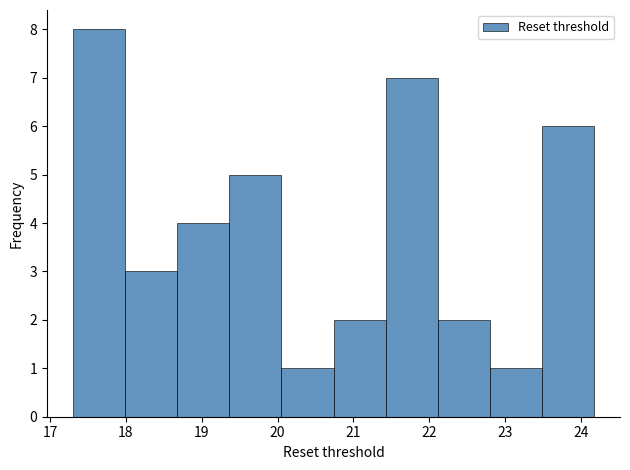

Reading left to right, list every bar in this chart as the range it spans on the x-axis followed by its height. Neither the bar edges nor the heights are printed on the chart, so give them approximately, as read against the axes.

17.3 to 18.0: 8
18.0 to 18.7: 3
18.7 to 19.4: 4
19.4 to 20.1: 5
20.1 to 20.7: 1
20.7 to 21.4: 2
21.4 to 22.1: 7
22.1 to 22.8: 2
22.8 to 23.5: 1
23.5 to 24.2: 6